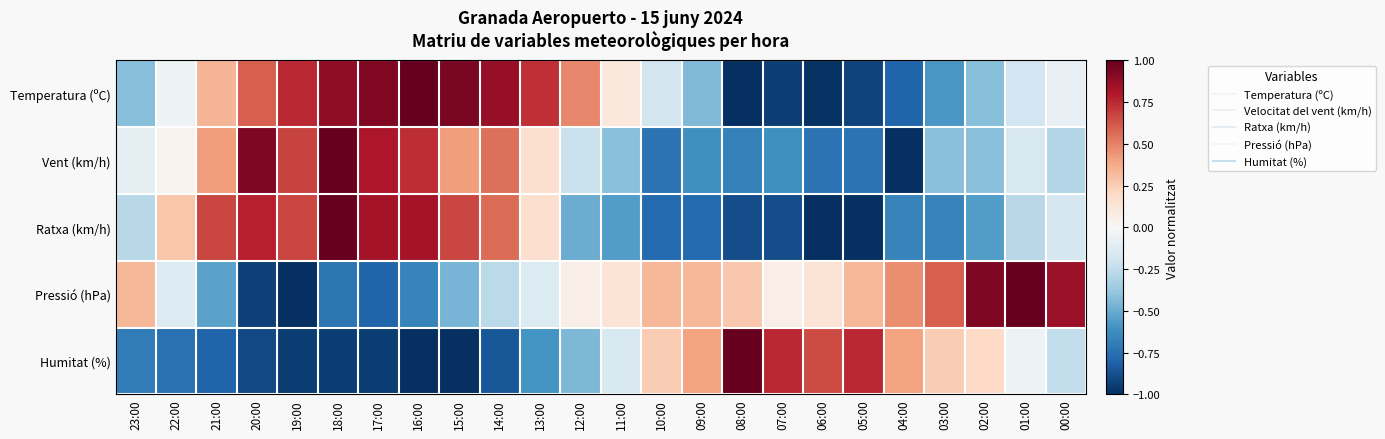

What is the spread (max minus min) of values at 20:00?

1.9